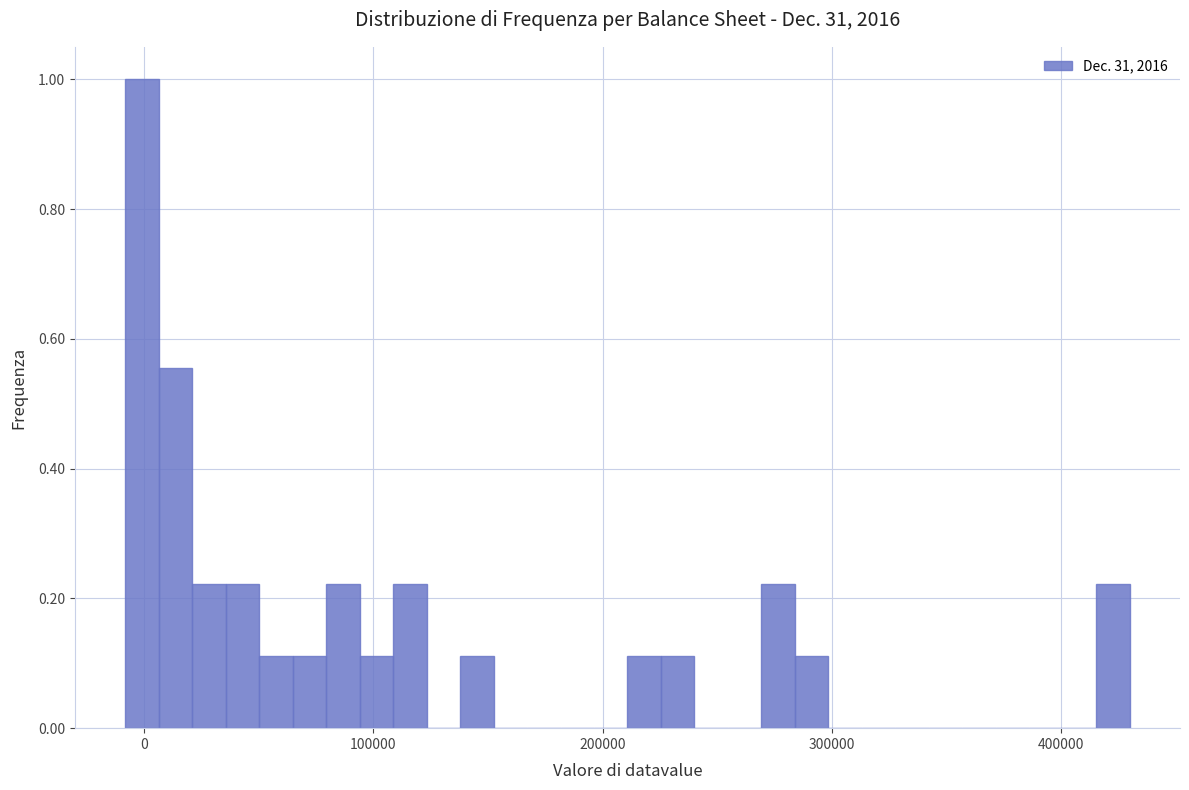

Around what value on the x-axis is the tallest bar? Give the approximate position of its centre, as read against the axis.

0